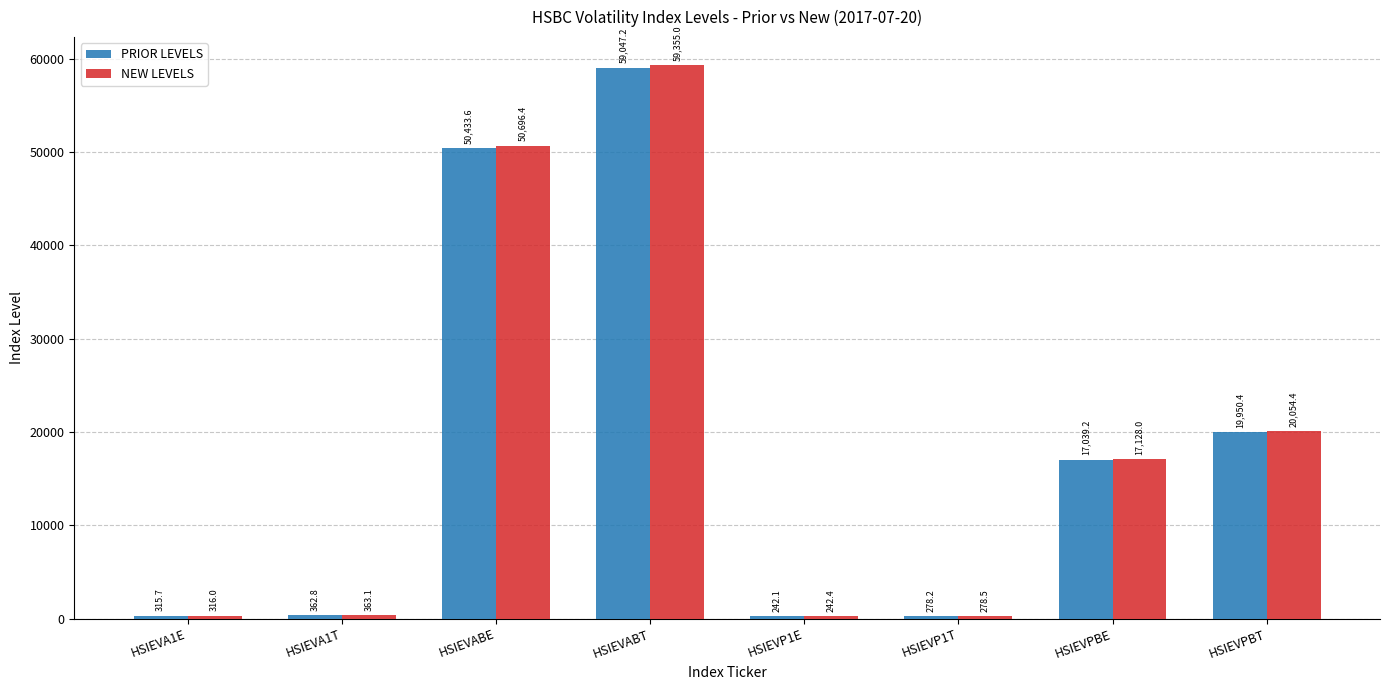

What is the spread (max minus min) of values at HSIEVPBT?

104.0